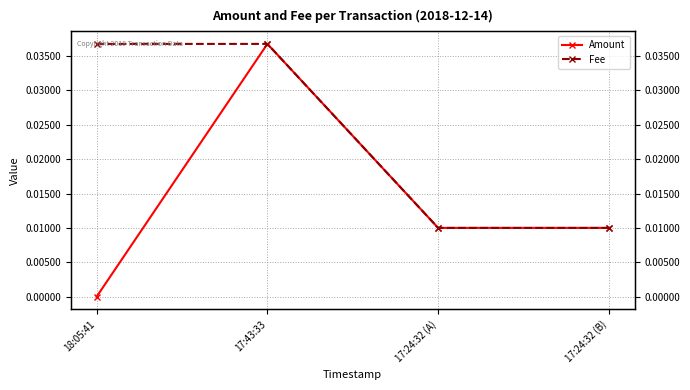

At how many categories does at least one series exceed 0?

4